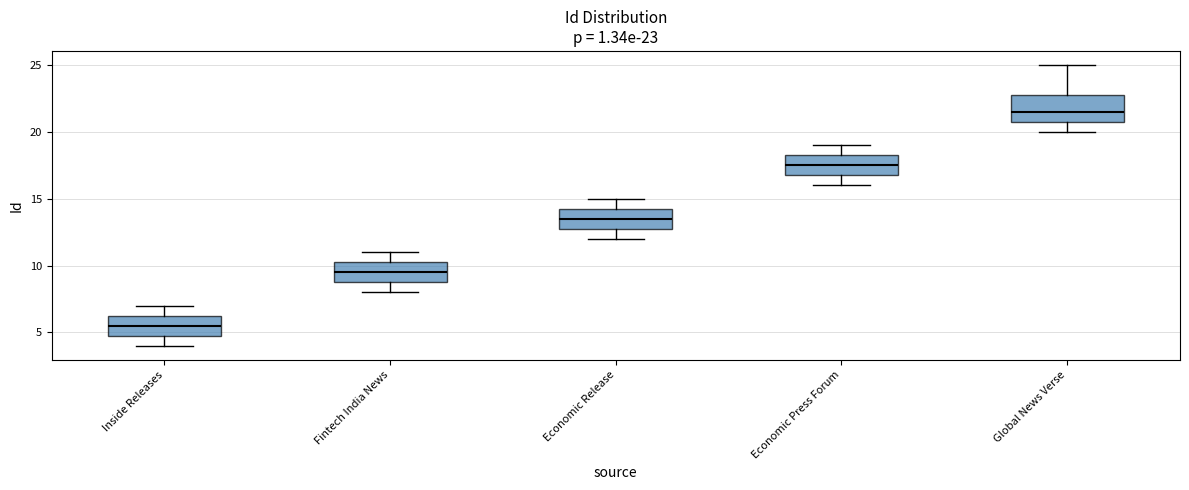

Which box is the tallest, from its lower edge to its upper edge?

Global News Verse